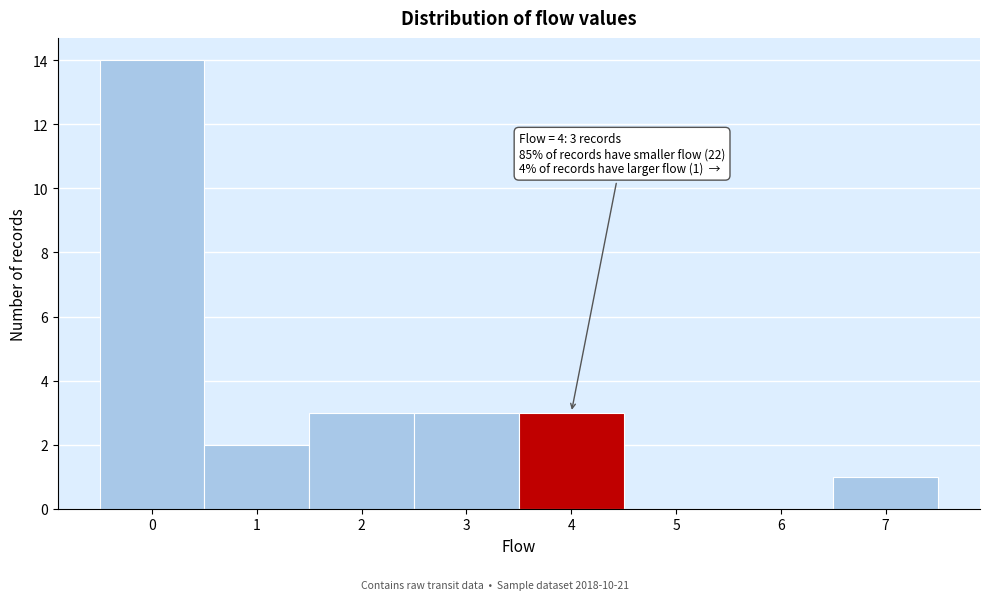

Over which range of the x-axis is the bar tallest?

-0.5 to 0.5